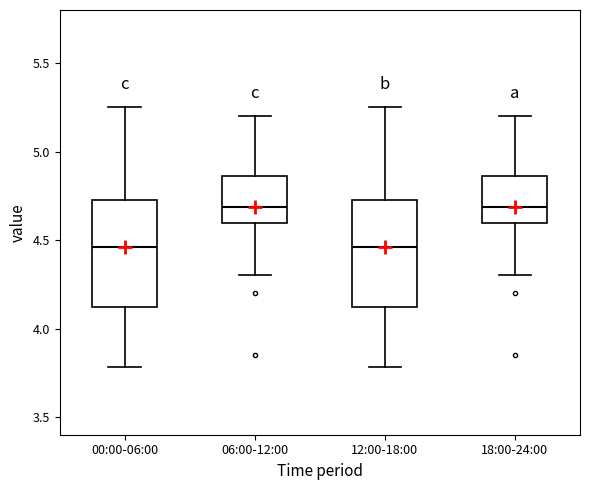

Where does the lower whisker of the box for 00:00-06:00 end on the y-axis? The values are not printed on the chart, so give them approximately, as read against the axis.

3.80